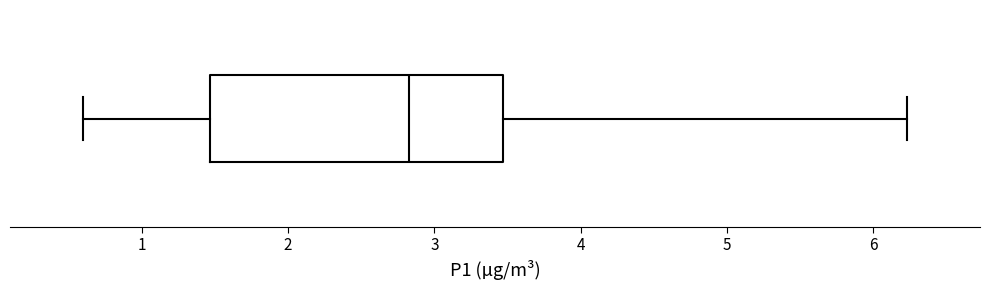

Read this box plot against the x-axis: the position of the median line, the range covered by the box, and the ends of both whiskers. The values are not printed on the chart, so give them approximately, as read against the axis.

median 2.8, box 1.5 to 3.5, whiskers 0.6 to 6.2